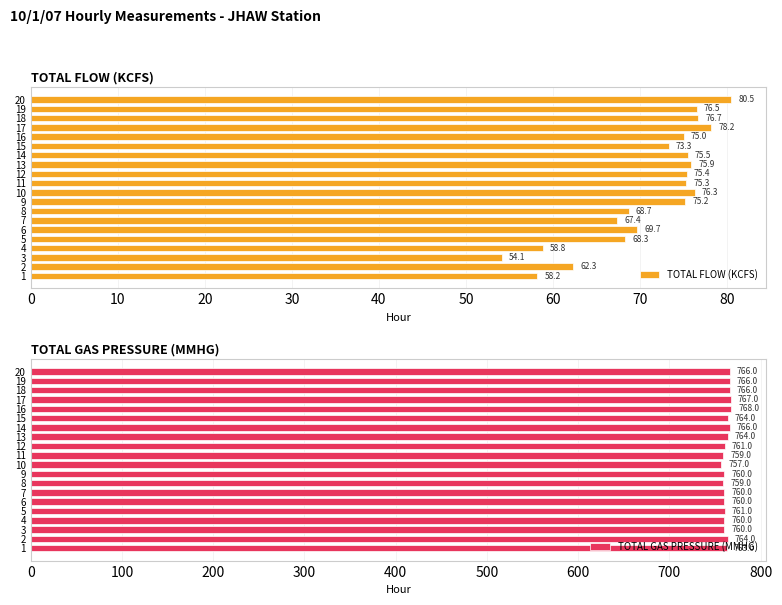

How many data points in TOTAL FLOW (KCFS) are above 75?

10